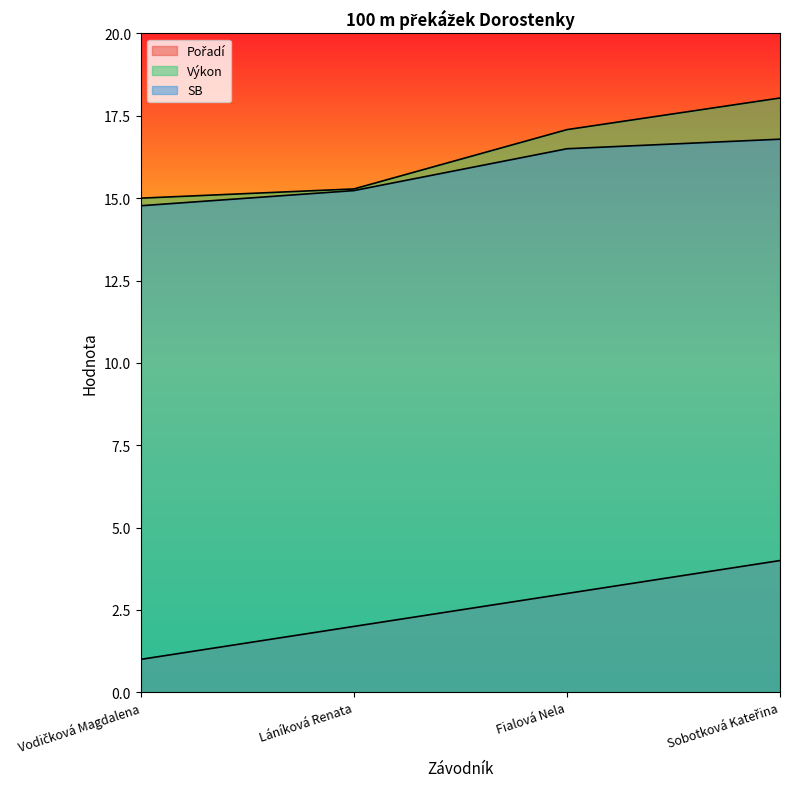

What is the spread (max minus min) of values at Vodičková Magdalena?

14.0